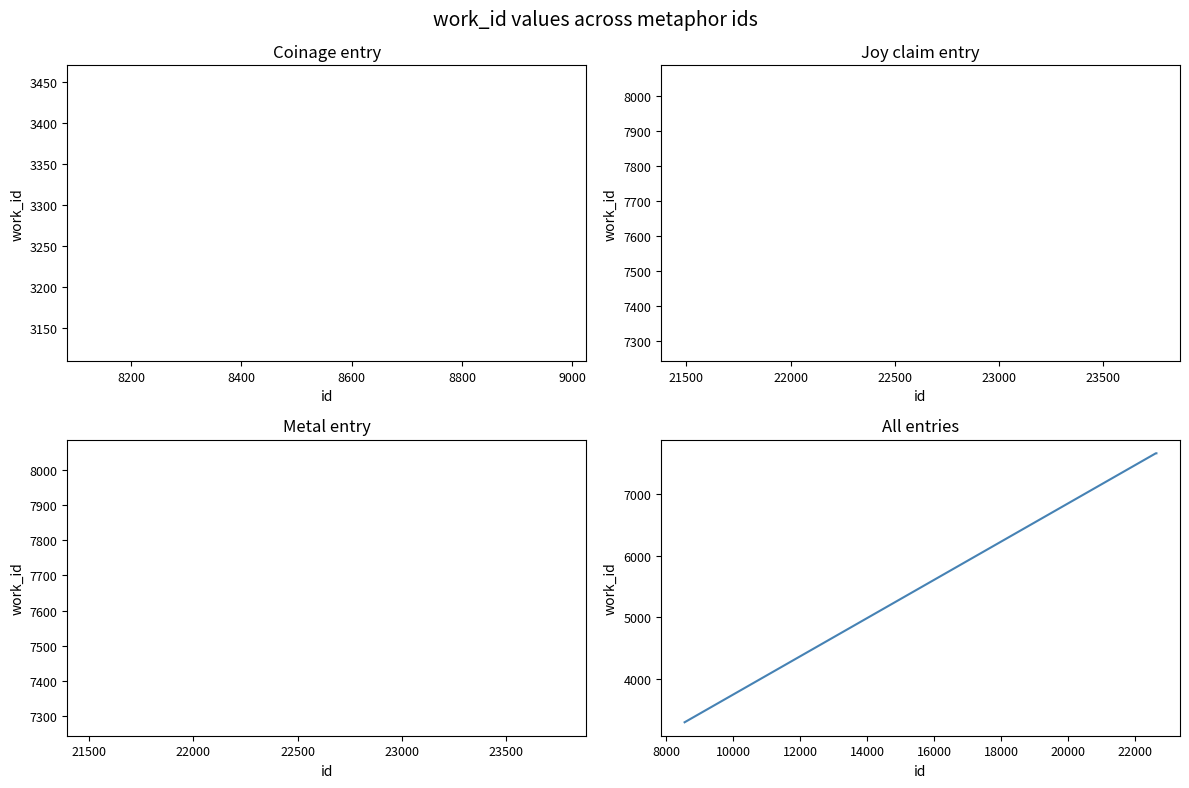

What is the greatest value displayed?

7665